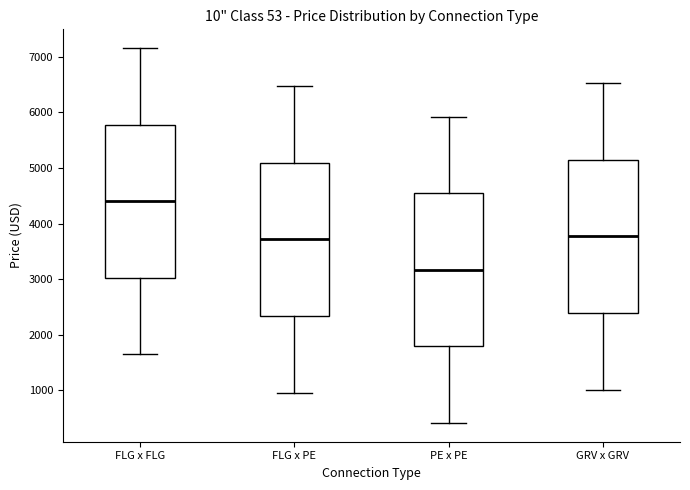

Reading left to right, transcribe this box plot: for each box, give where its median line is, the range the box spans, and where its two whiskers end, as read against the y-axis. The values are not printed on the chart, so give them approximately, as read against the axis.

FLG x FLG: median 4400, box 3000 to 5800, whiskers 1600 to 7200
FLG x PE: median 3700, box 2300 to 5100, whiskers 1000 to 6500
PE x PE: median 3200, box 1800 to 4500, whiskers 400 to 5900
GRV x GRV: median 3800, box 2400 to 5100, whiskers 1000 to 6500